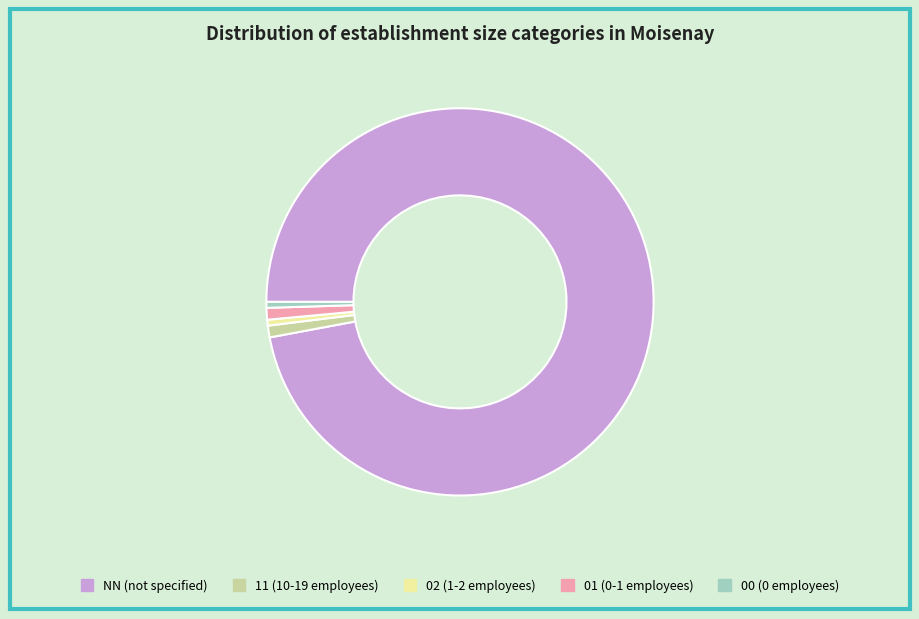

Is the sum of NN and 01 greater than half?

Yes